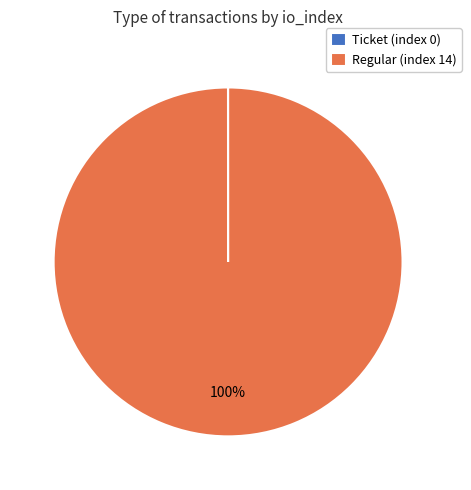

True or false: Regular (index 14) accounts for 100% of the total.

True